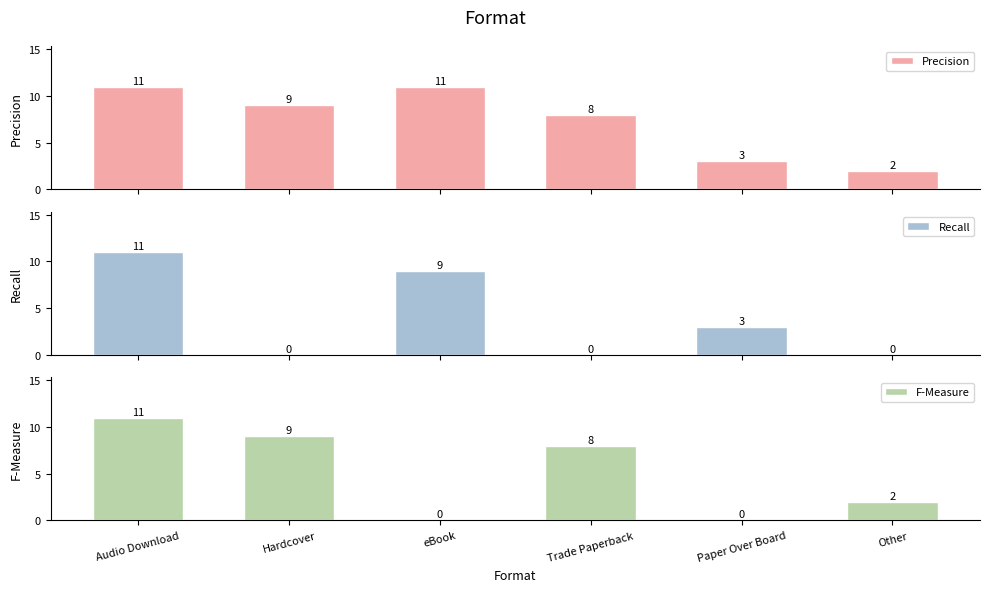

Count the number of data series in this chart.

3